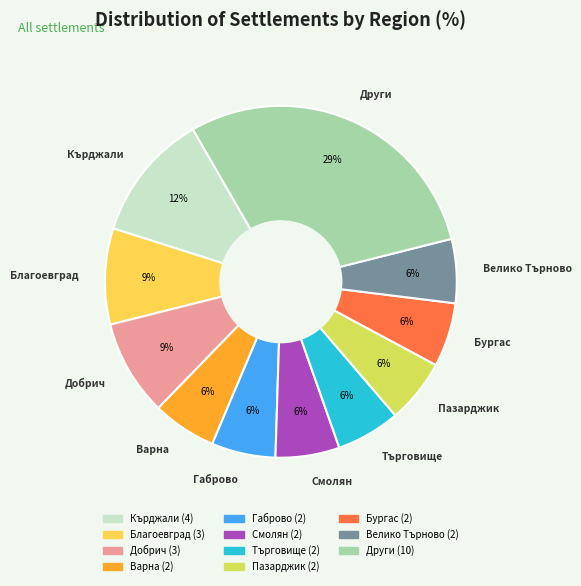

Is there a majority slice in this chart?

No